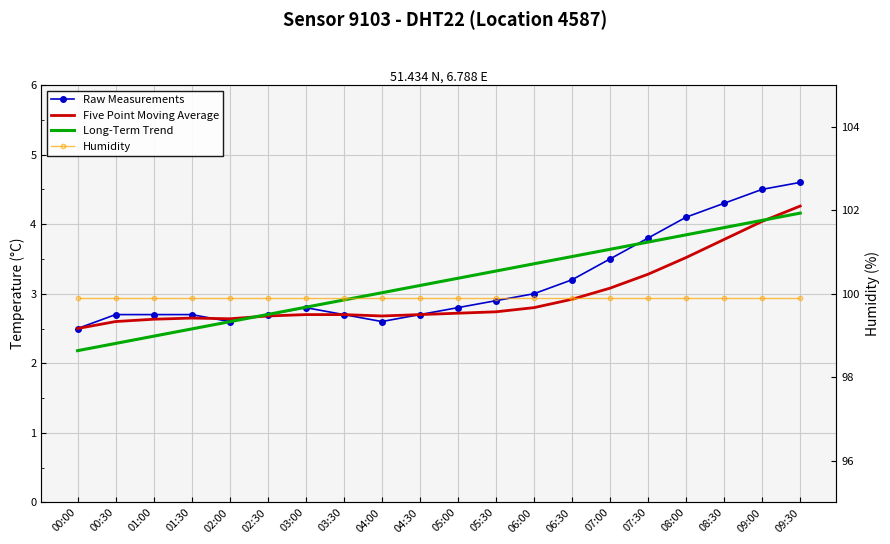

At which label is Raw Measurements closest to 3?

06:00